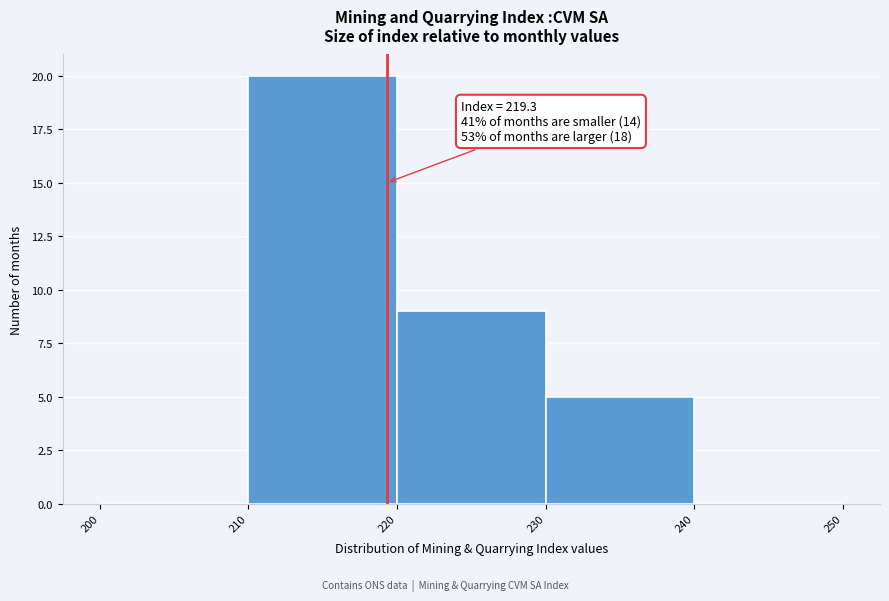

Over which range of the x-axis is the bar tallest?

210 to 220